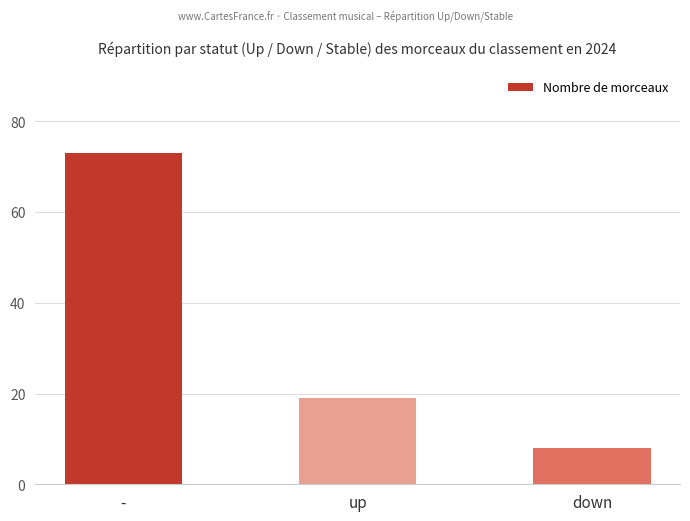

Approximately how many times larger is the value at up compared to down?

2.4